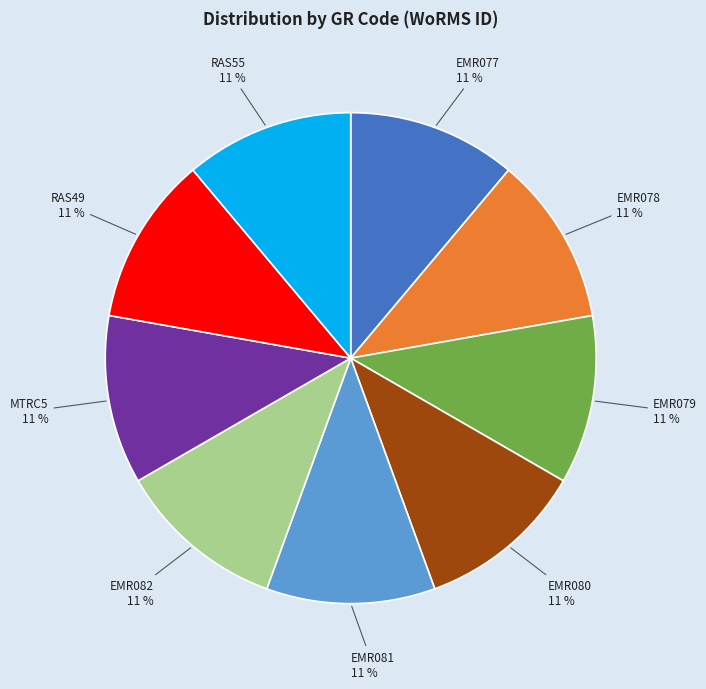

What percentage is the RAS49 slice, to the nearest percent?

11%